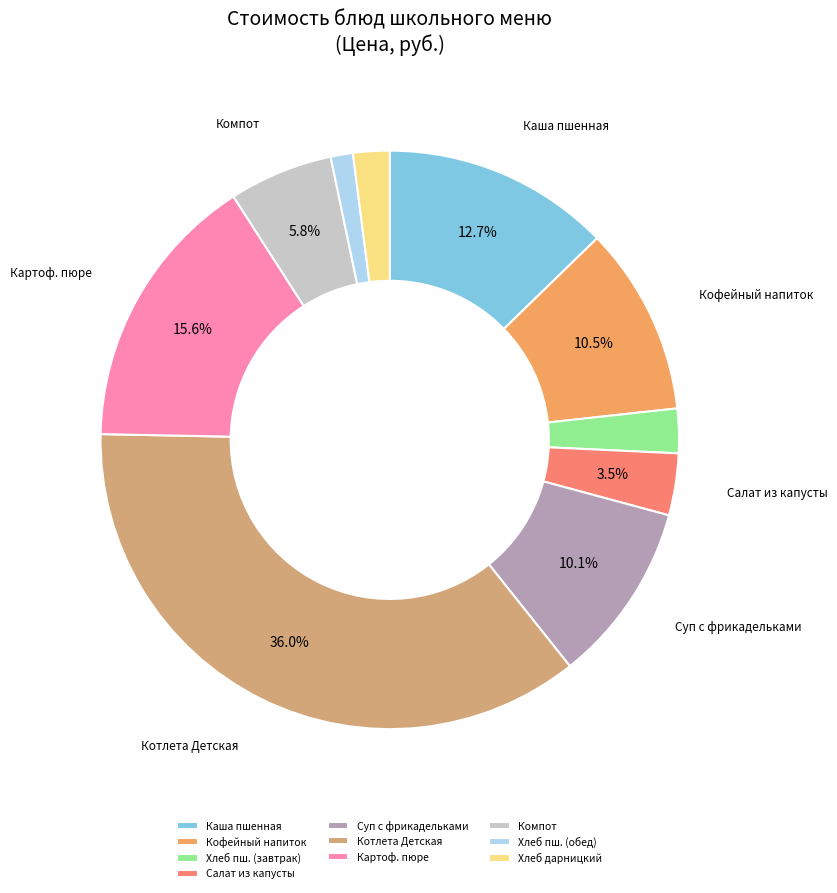

What percentage is NOT represented by Хлеб дарницкий?

98.0%